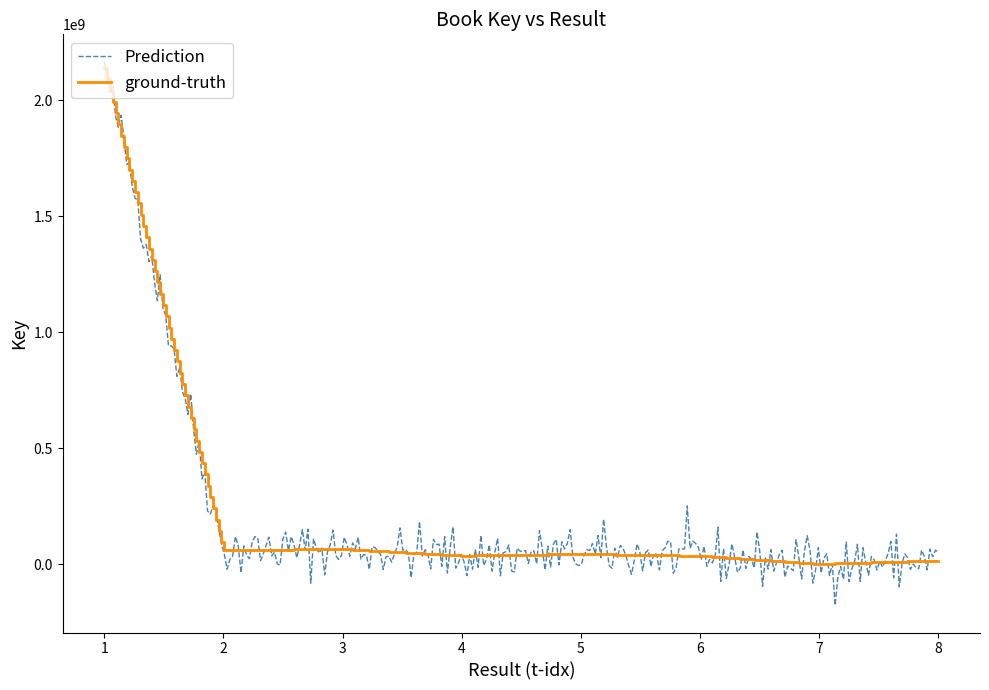

Which series has the largest range (max minus min)?

Prediction